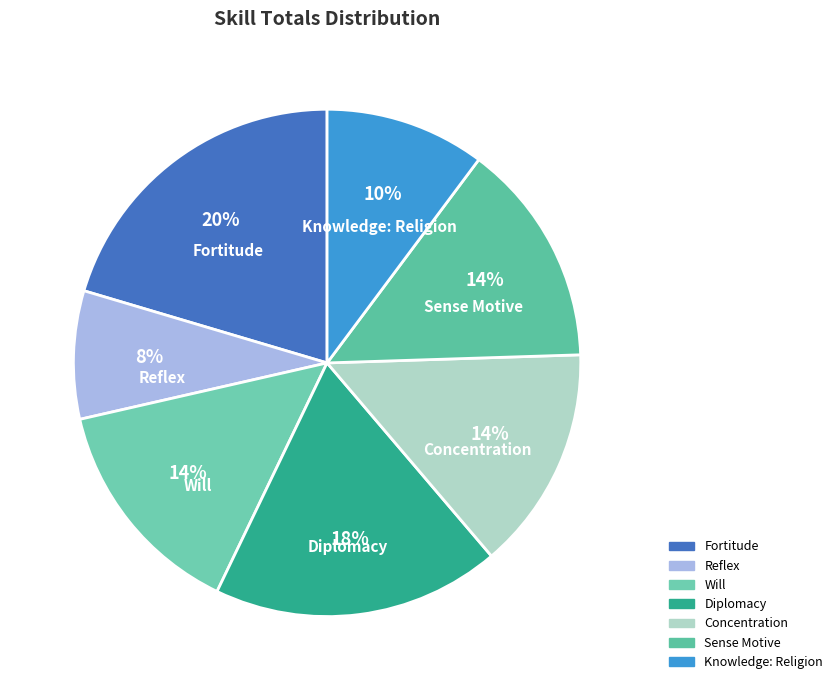

Is the sum of Will and Knowledge: Religion greater than half?

No